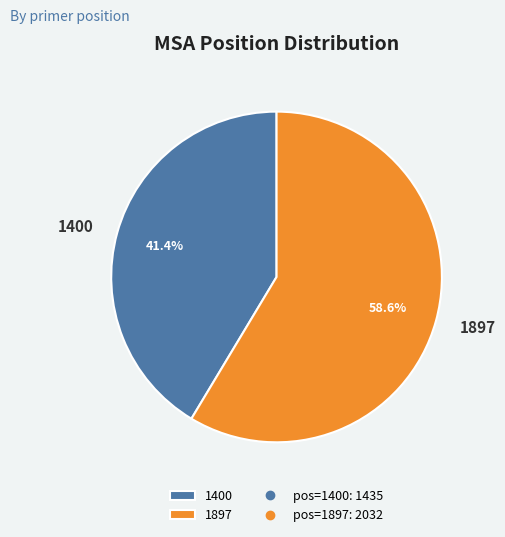

Is it true that 1897 is 59% of the pie?

True